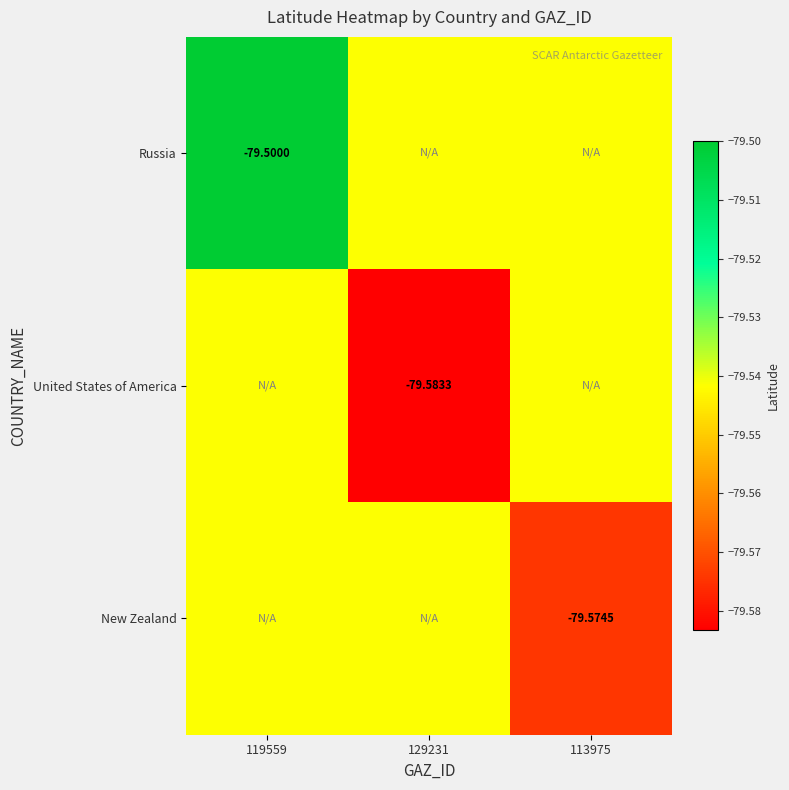

How many data points does each series have?

3